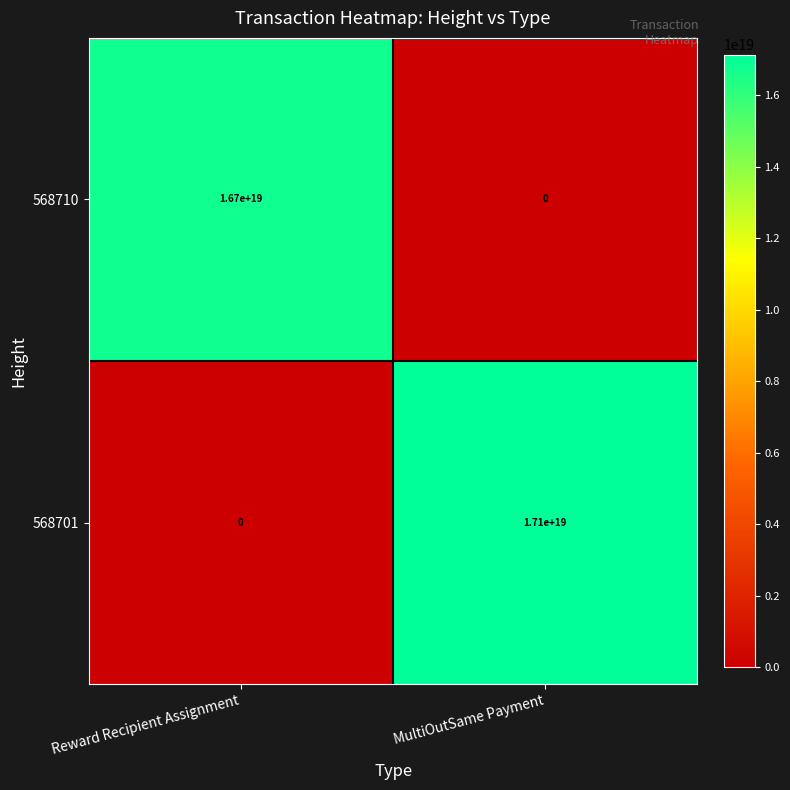

Which series changed the most between Reward Recipient Assignment and MultiOutSame Payment?

568701